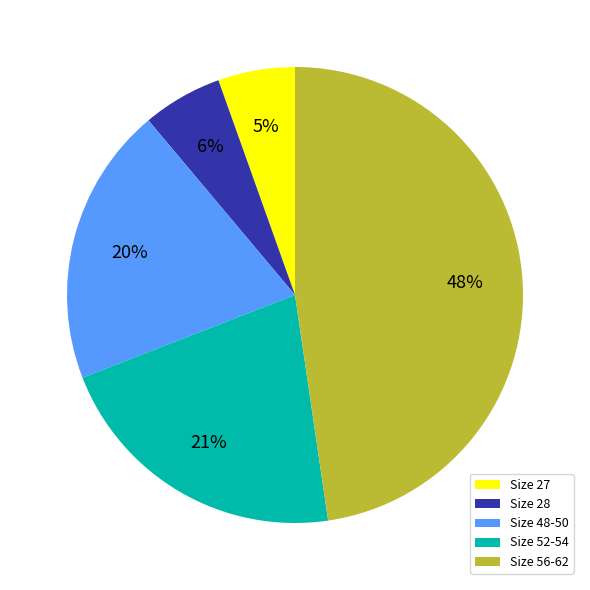

True or false: Size 48-50 accounts for 34% of the total.

False